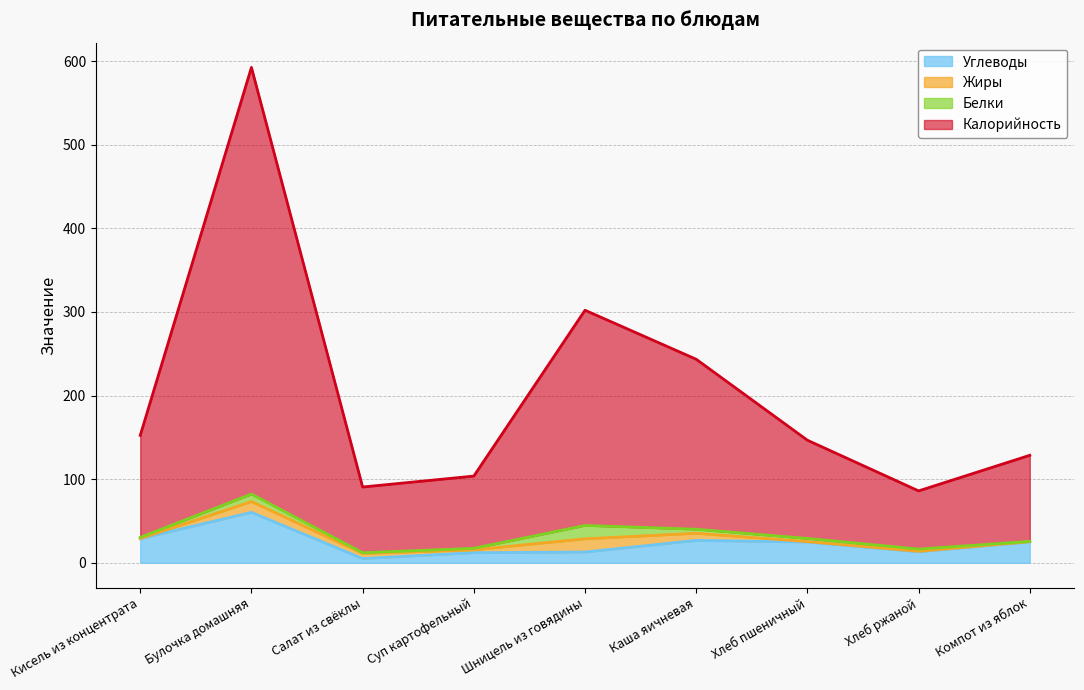

Is the value of Углеводы at Компот из яблок greater than the value of Калорийность at Каша яичневая?

No